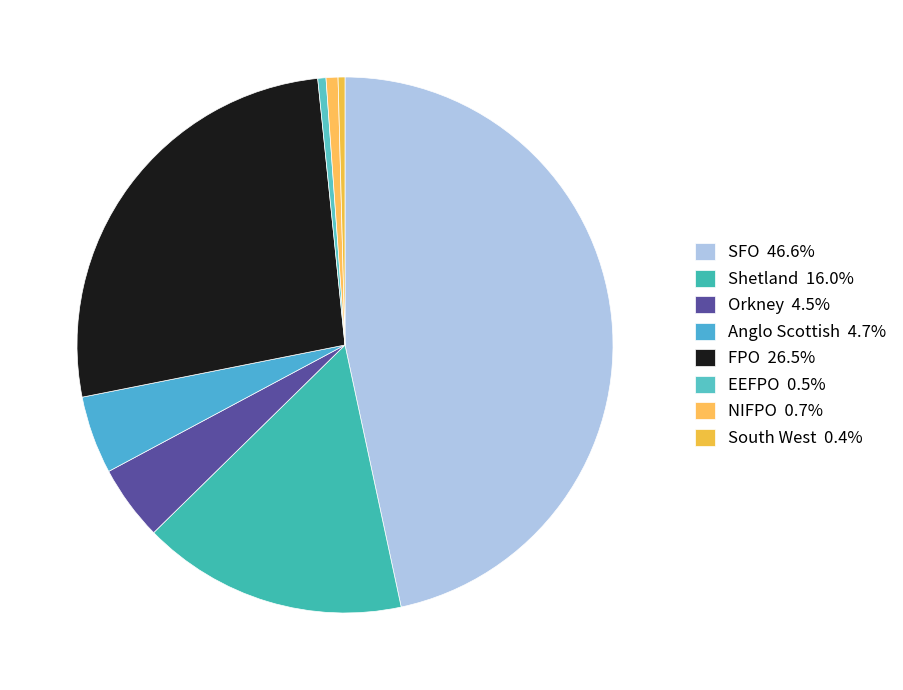

How many segments does this pie chart have?

8